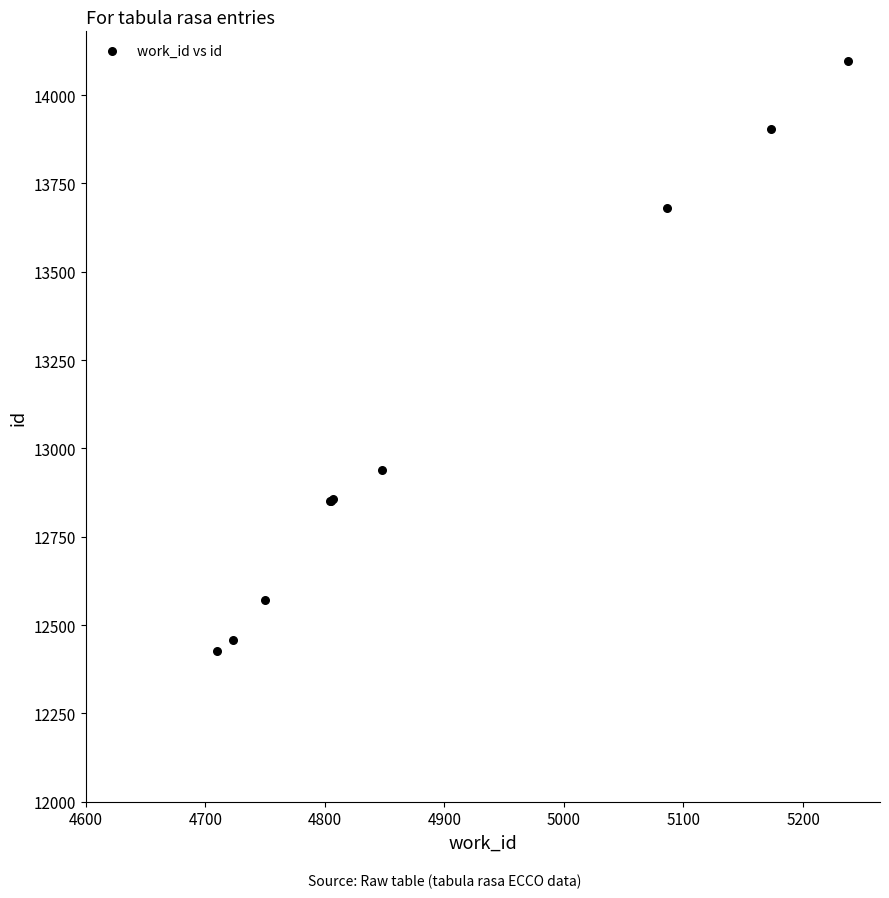

What Y value in the scatter plot is closest to 13261?

12940